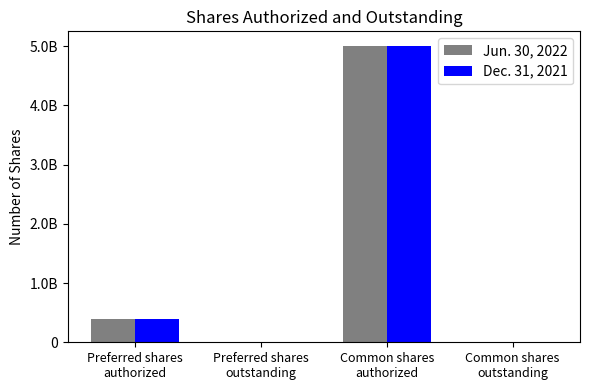

Rank the series at Common shares
outstanding from lowest to highest value.

Jun. 30, 2022, Dec. 31, 2021